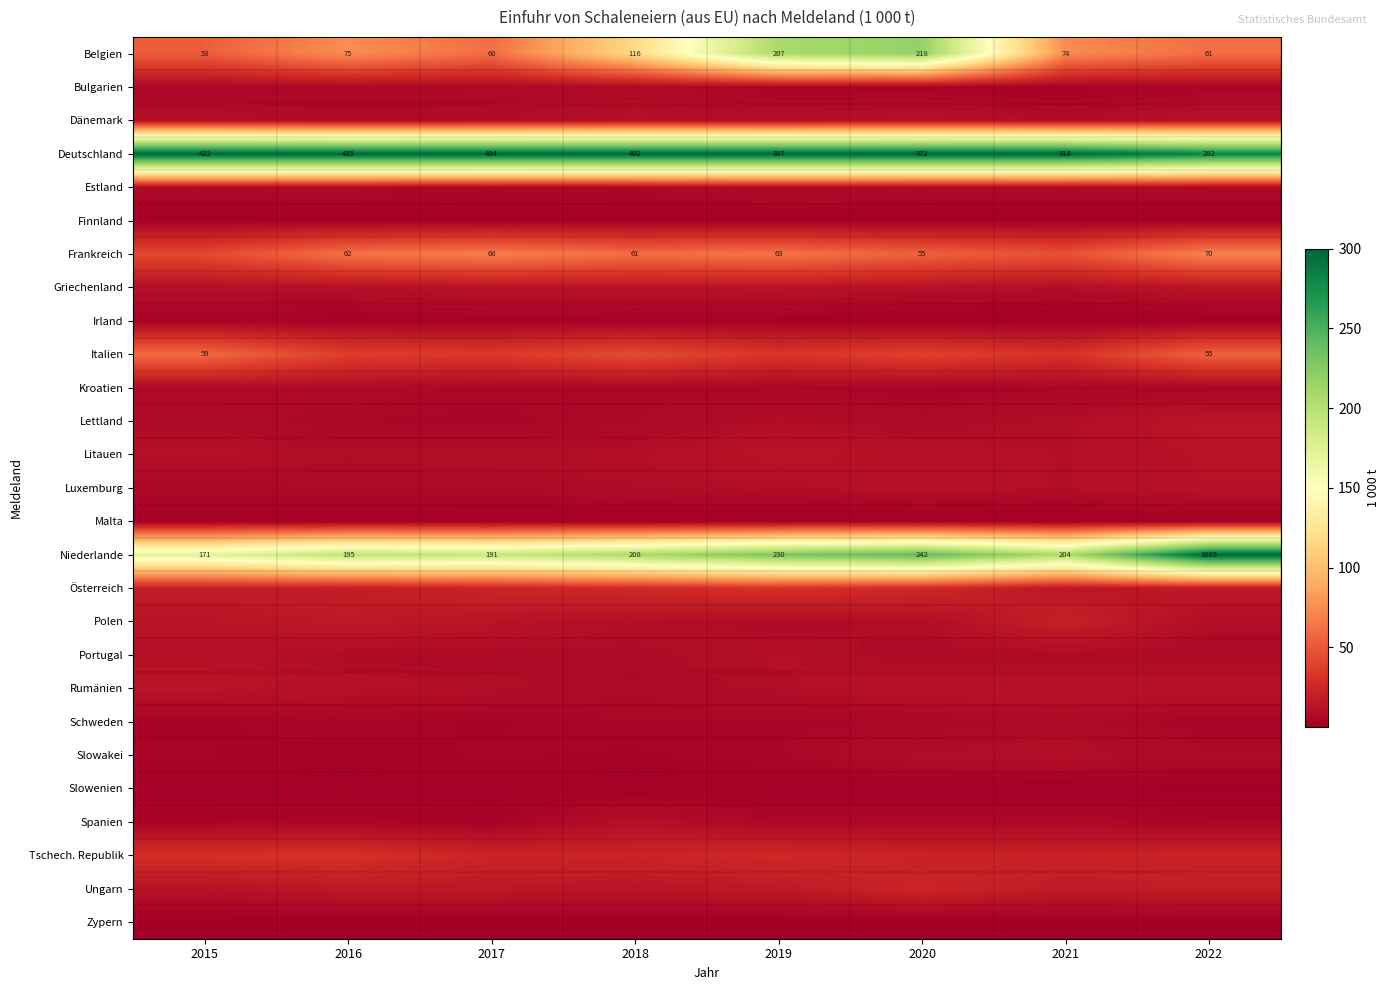

How many series are shown in this chart?

27